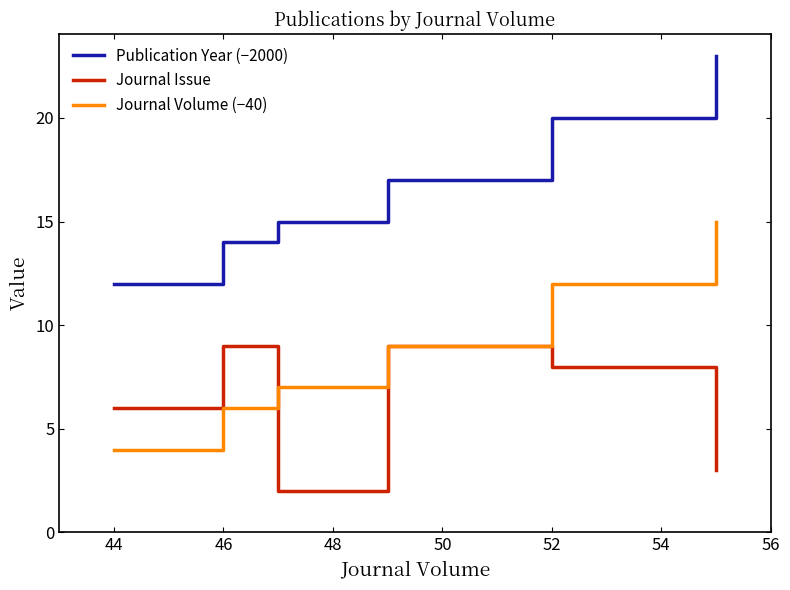

Rank the series by their average value, from lowest to highest.

Journal Issue, Journal Volume (−40), Publication Year (−2000)